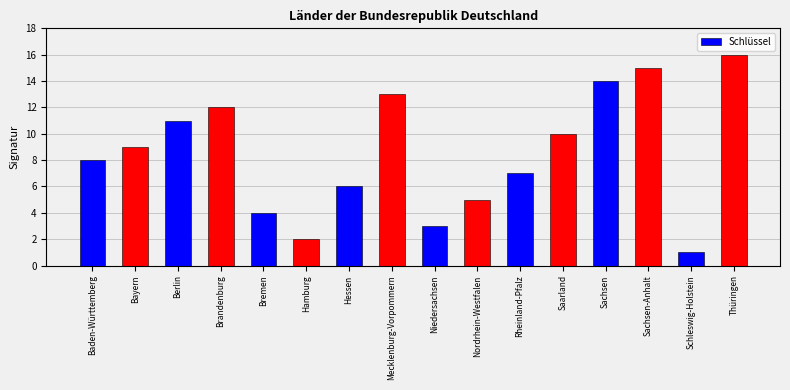

Which category has the highest value across all series?

Thüringen